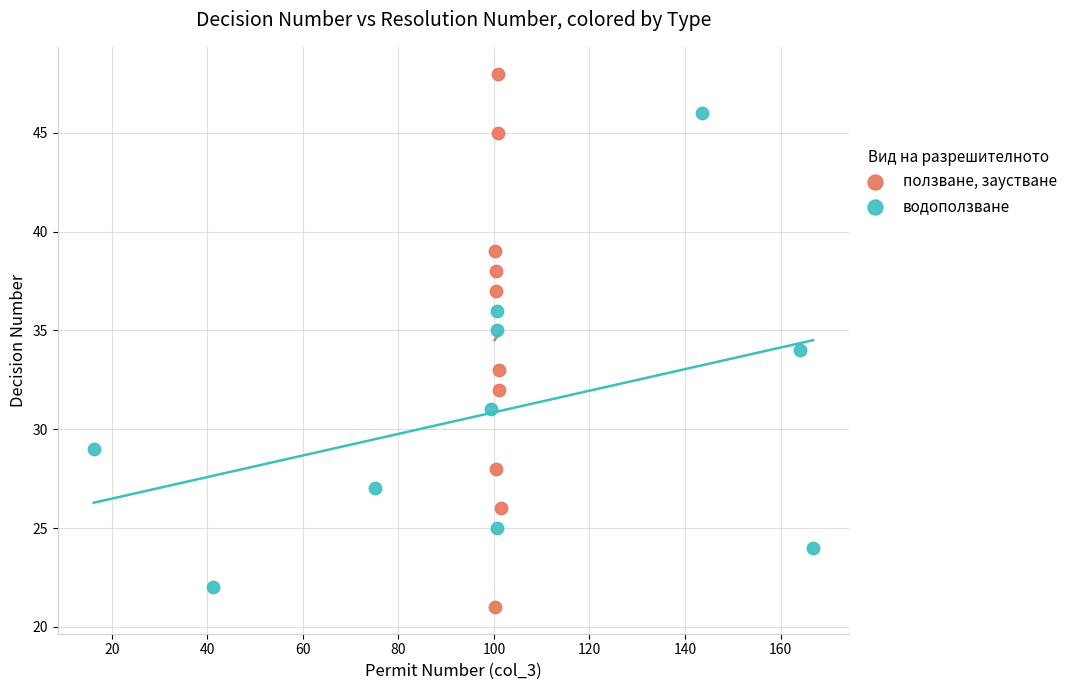

Which series has the widest spread of Y values?

ползване, заустване